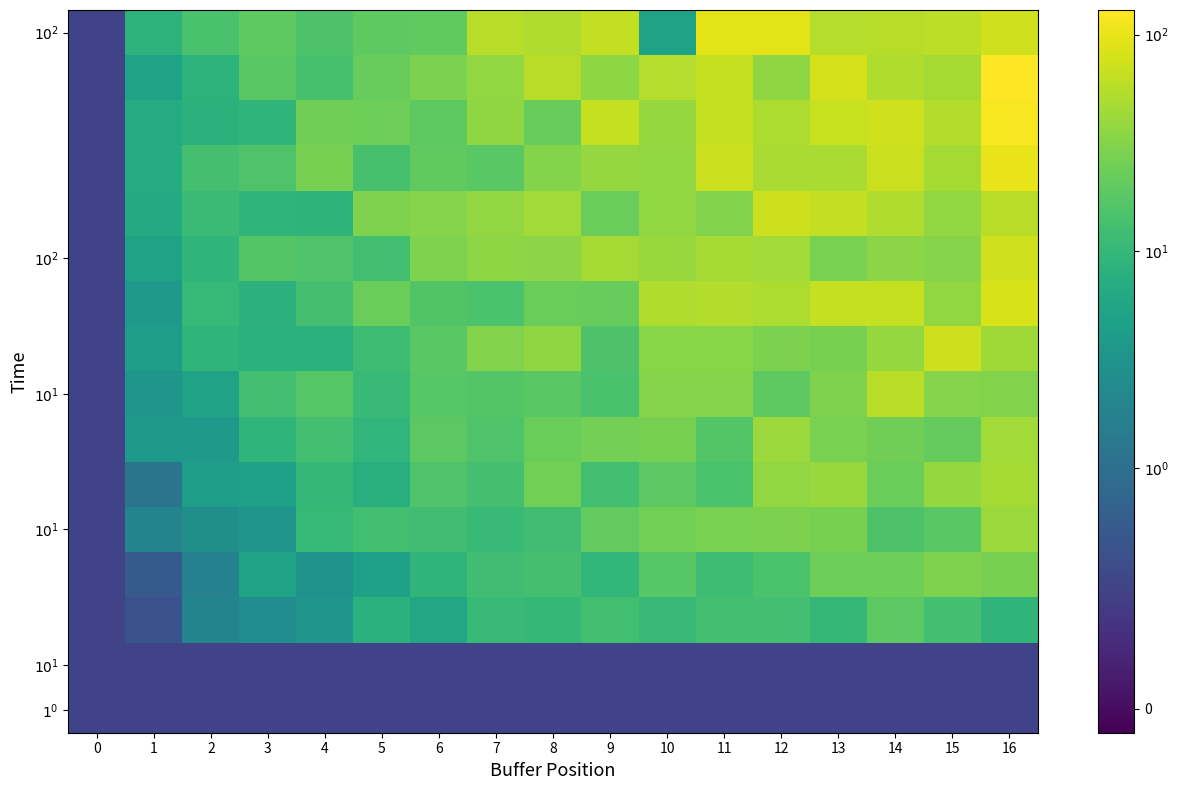

At how many categories does at least one series exceed 118?

1